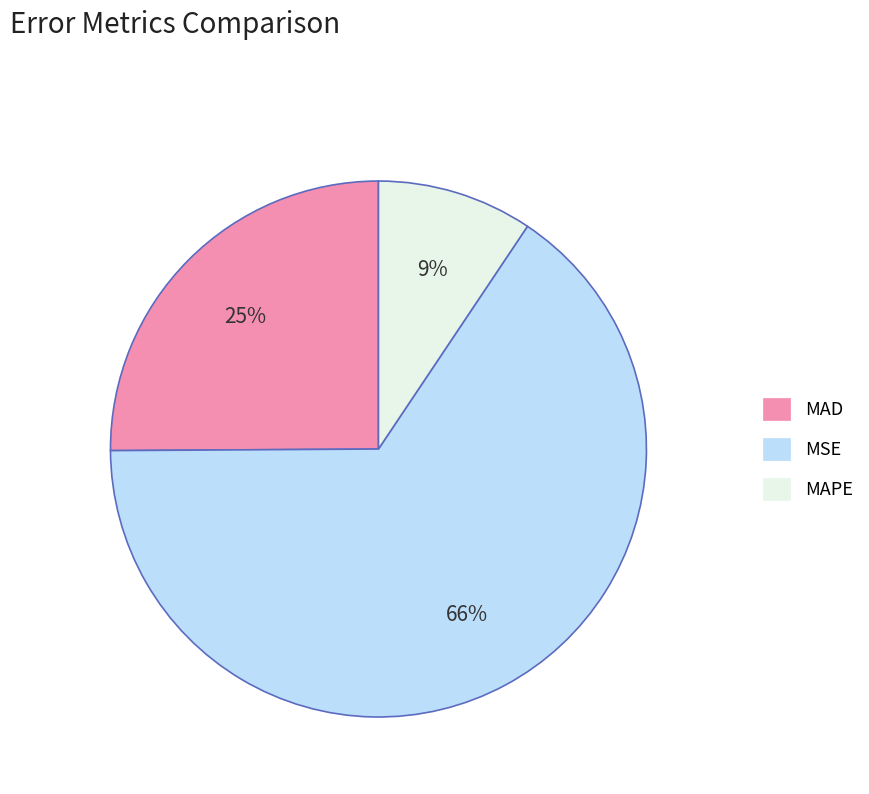

What is the majority slice?

MSE